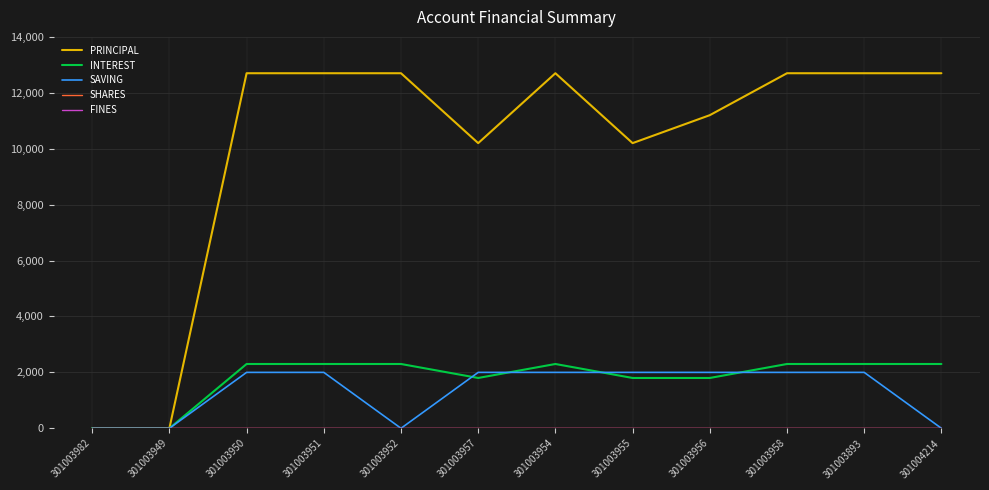

At which label does FINES reach its minimum?

301003982